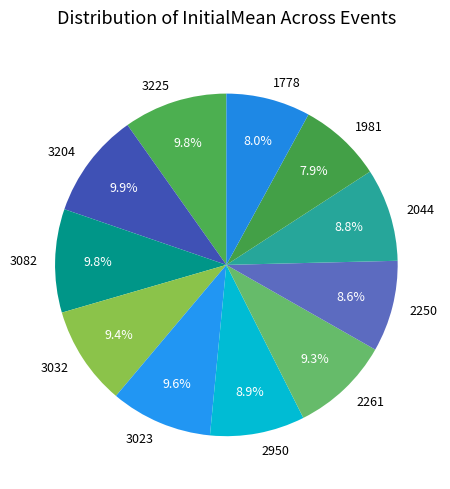

Is there a majority slice in this chart?

No